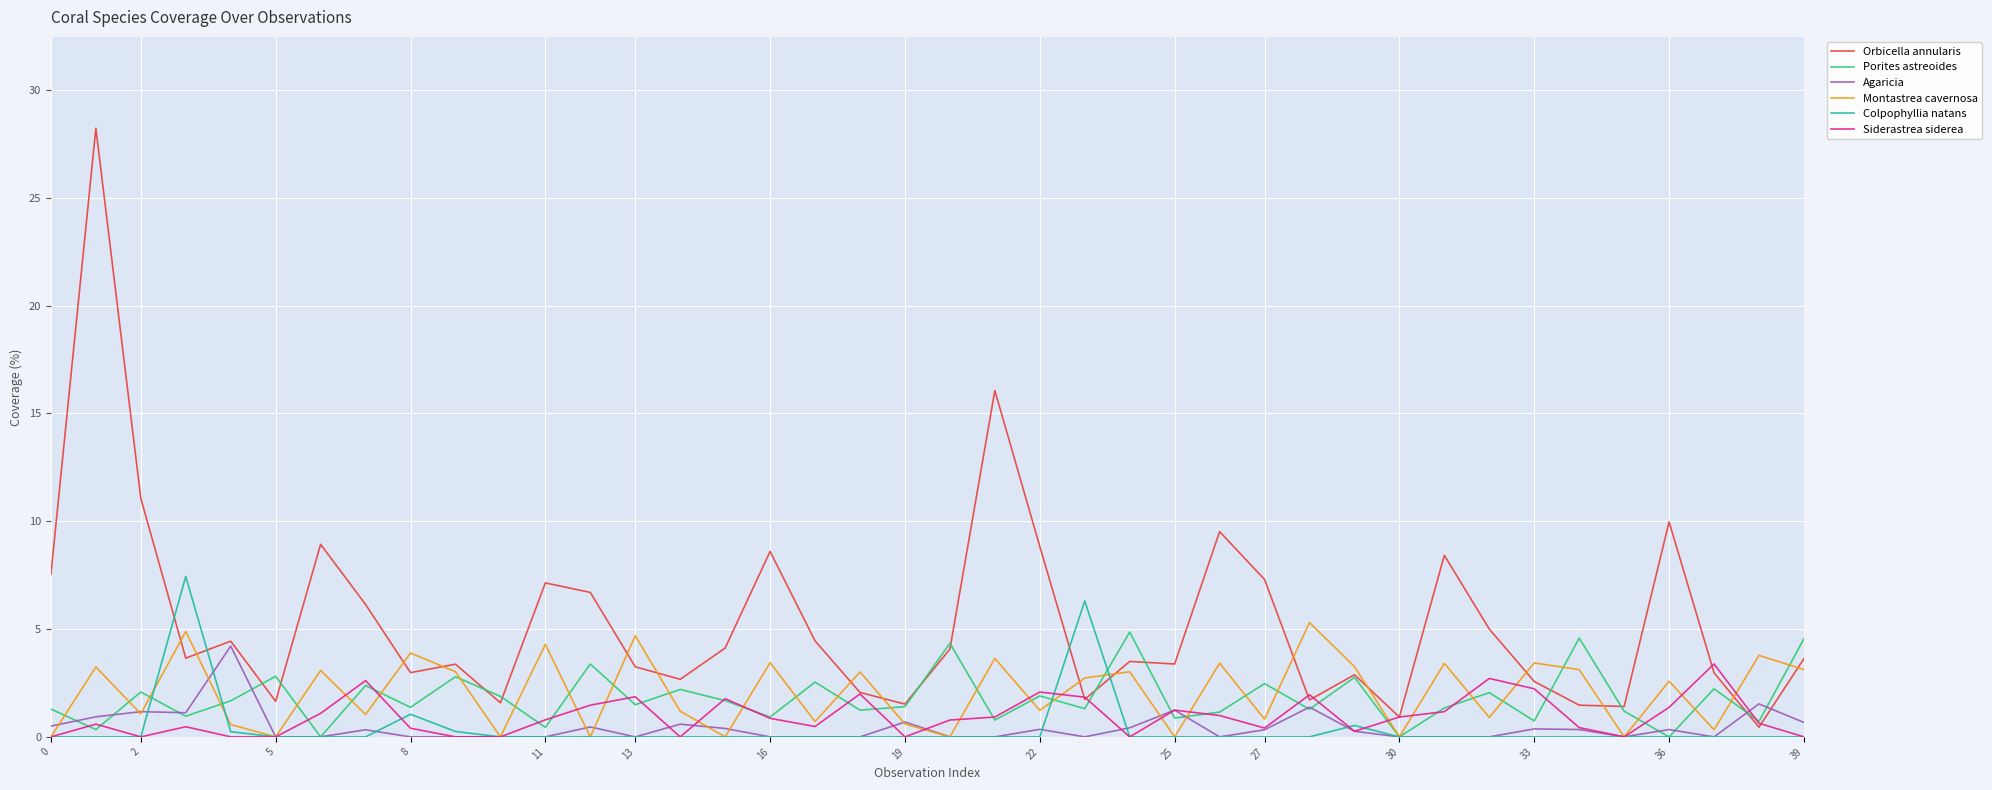

Which series has the largest total across all categories?

Orbicella annularis